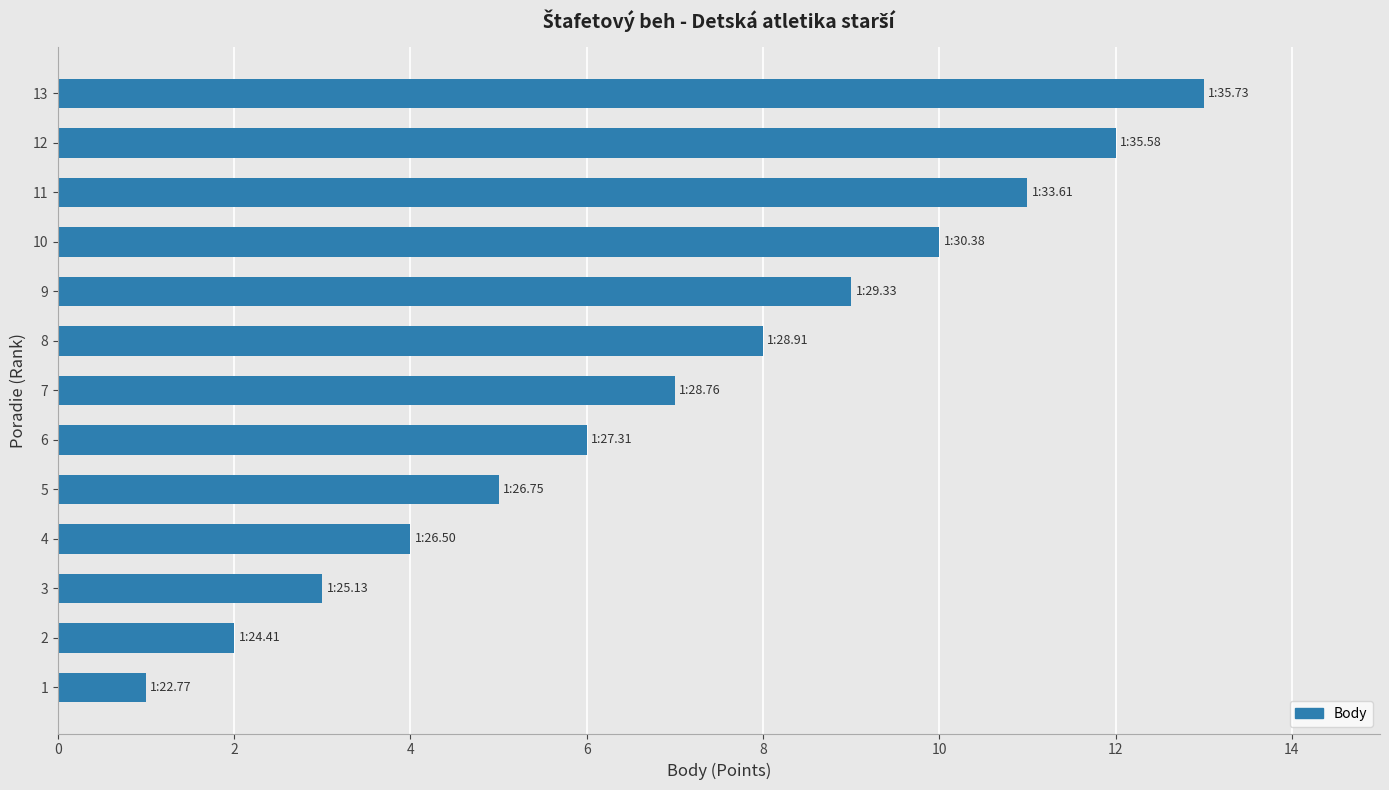

How many bars are there in total?

13